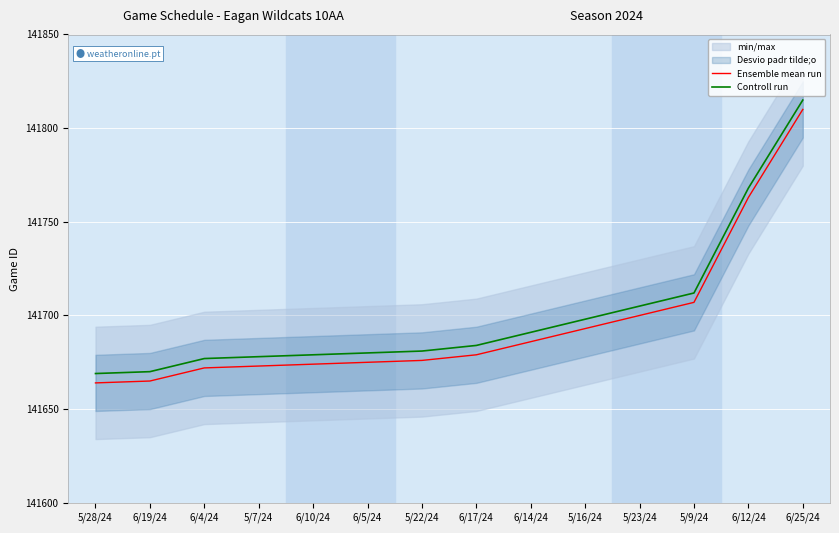

True or false: Controll run and Ensemble mean run cross at least once.

False